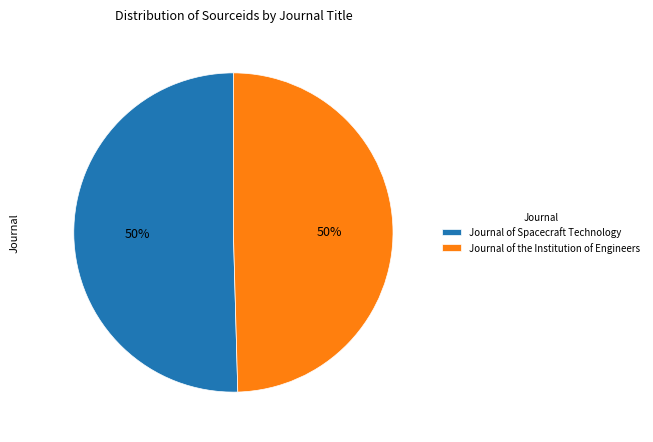

Approximately how many times larger is the value at Journal of the Institution of Engineers compared to Journal of Spacecraft Technology?

1.0